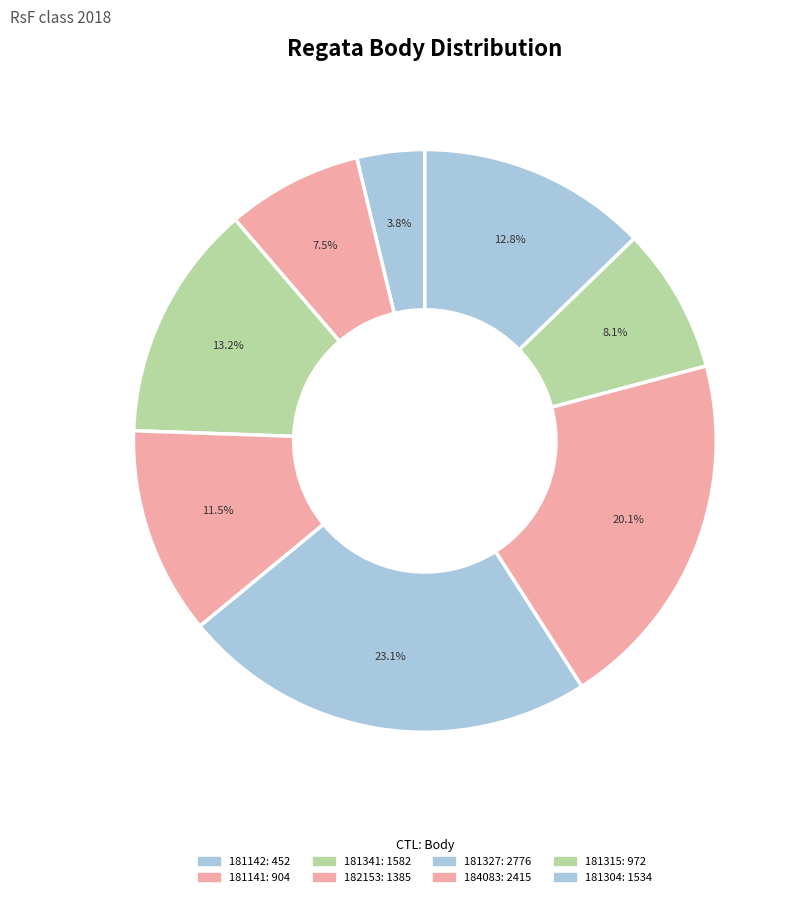

Which category has the smallest portion of the pie?

181142